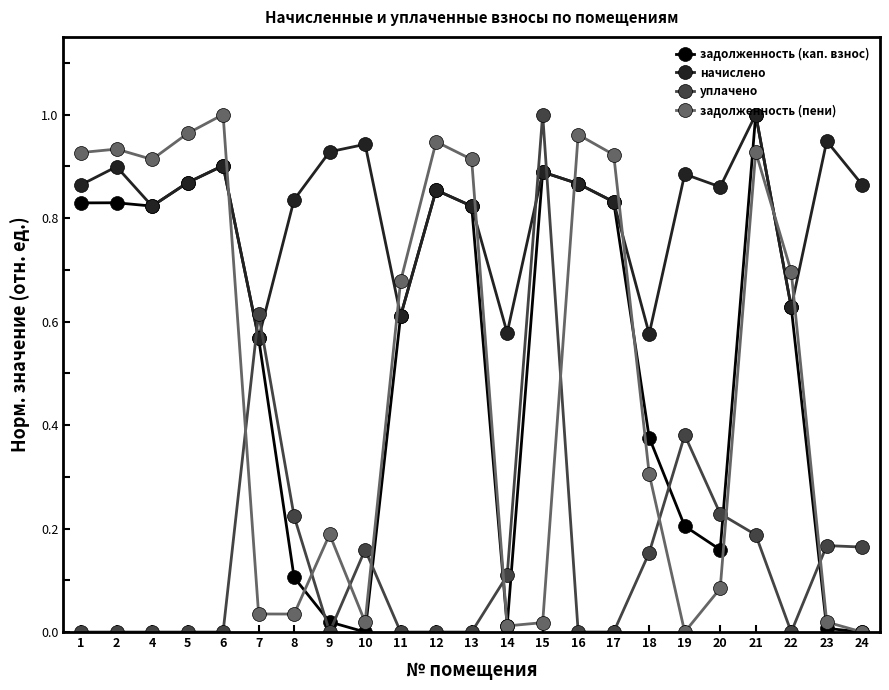

Count the number of categories in the chart.

23